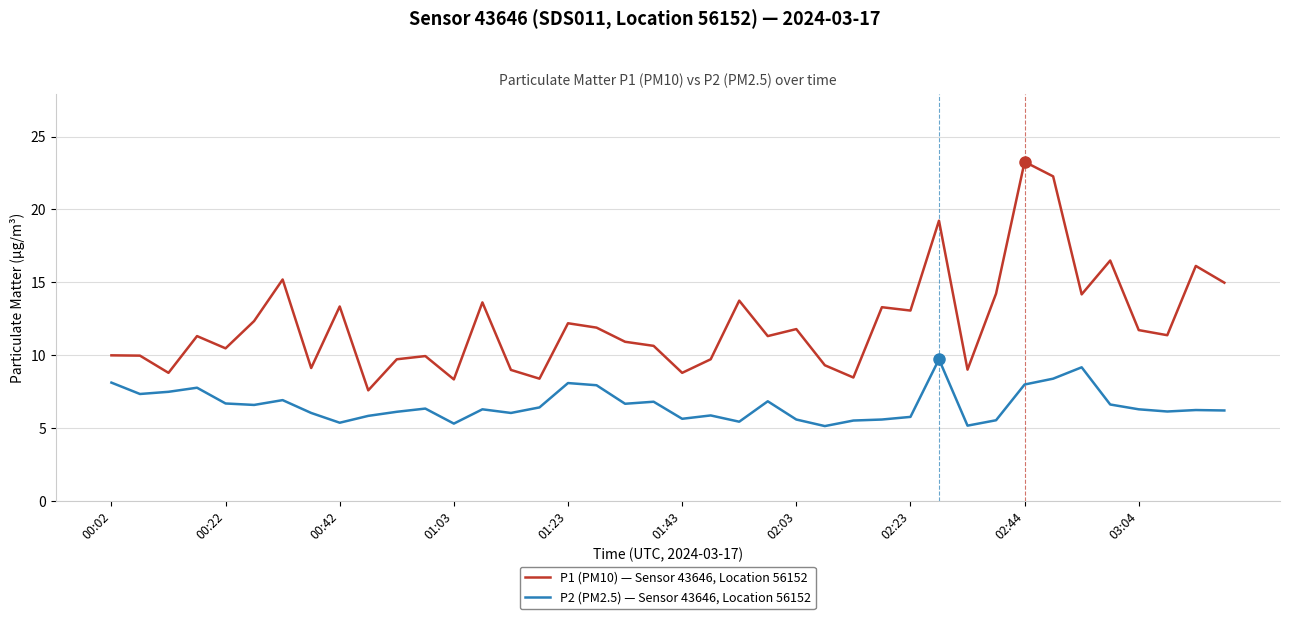

True or false: P1 (PM10) — Sensor 43646, Location 56152 and P2 (PM2.5) — Sensor 43646, Location 56152 intersect in this chart.

False